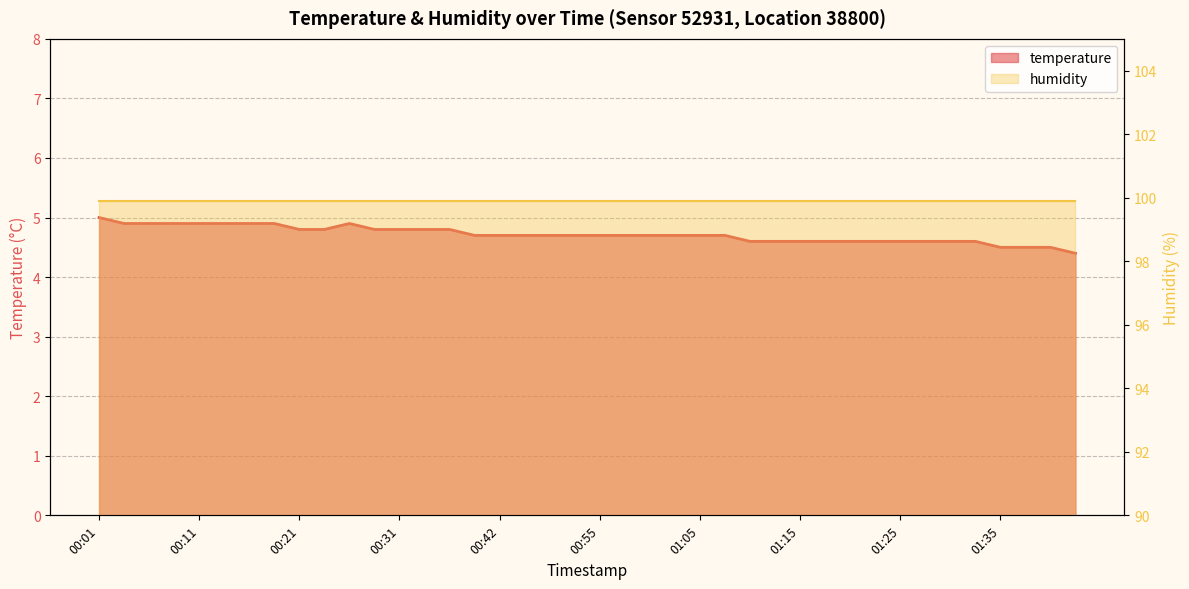

The value at 01:15 is 4.6. True or false?

True